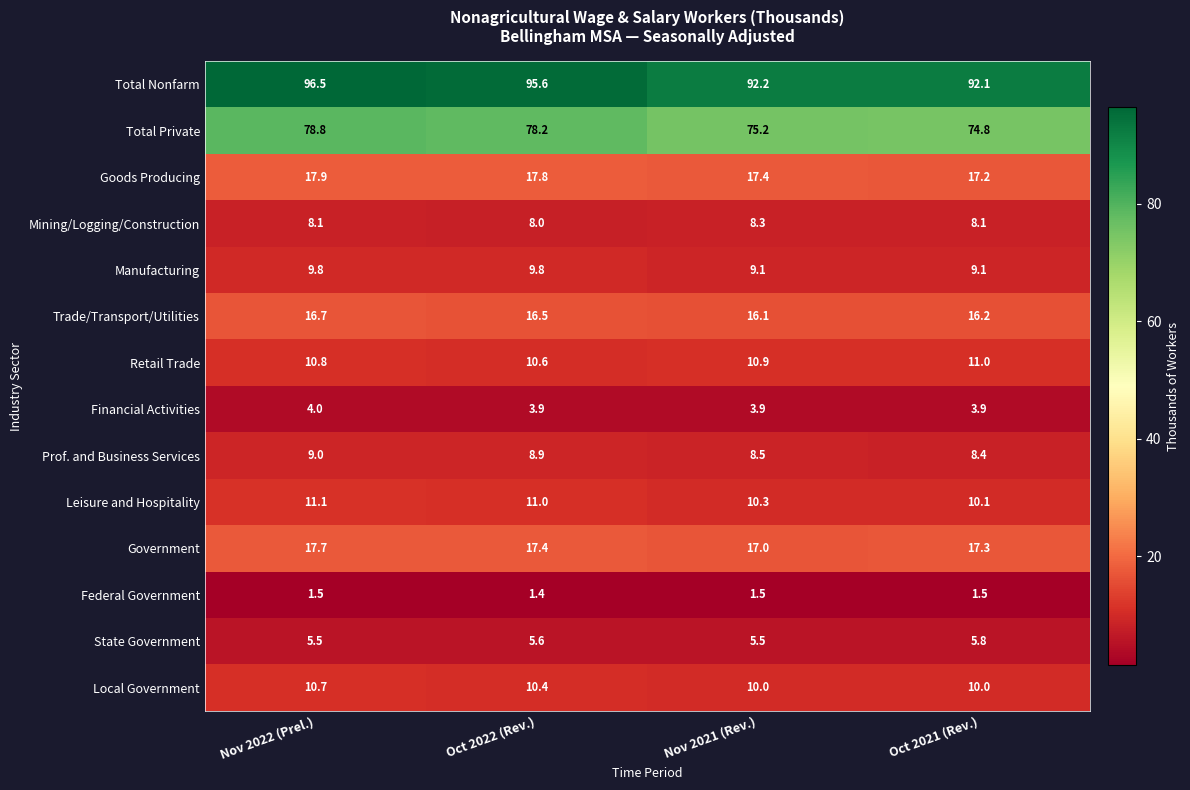

Which label corresponds to the largest value in the chart?

Nov 2022 (Prel.)